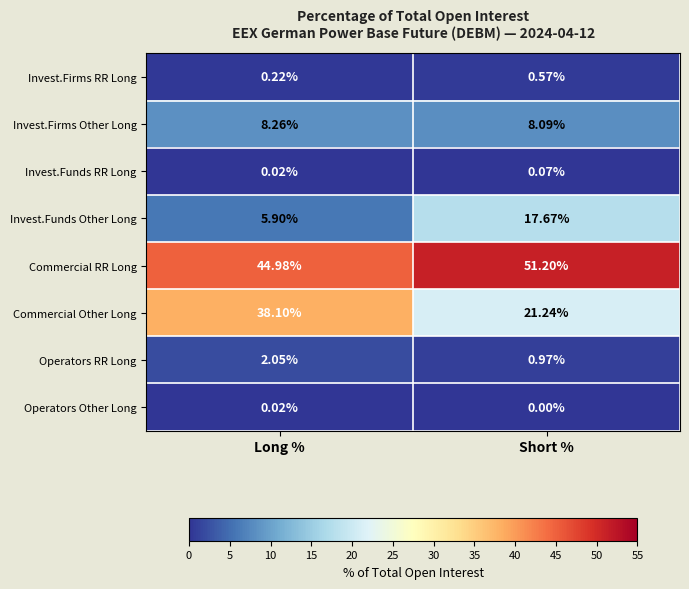

List the labels in order of Operators Other Long value, largest first.

Long %, Short %